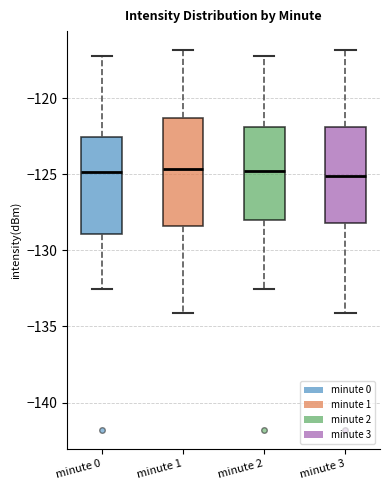

Where does the lower whisker of the box for minute 3 end on the y-axis? The values are not printed on the chart, so give them approximately, as read against the axis.

-134.0